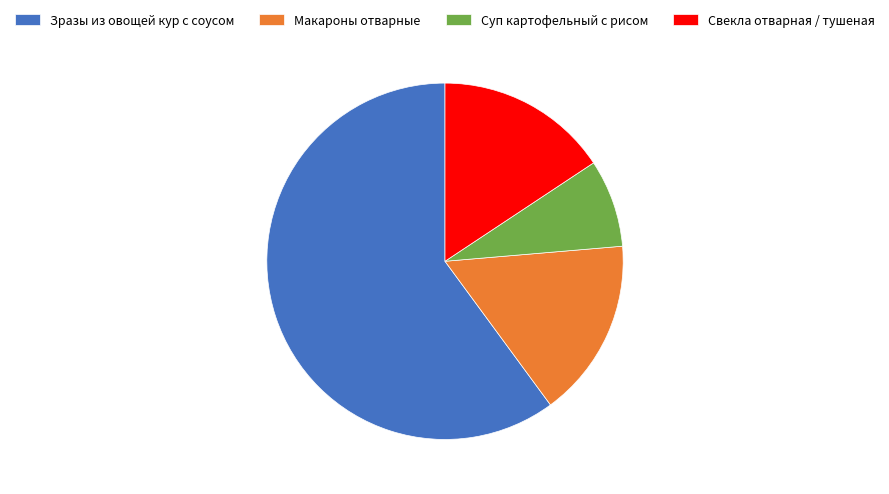

Combined, do Суп картофельный с рисом and Макароны отварные account for over 50%?

No